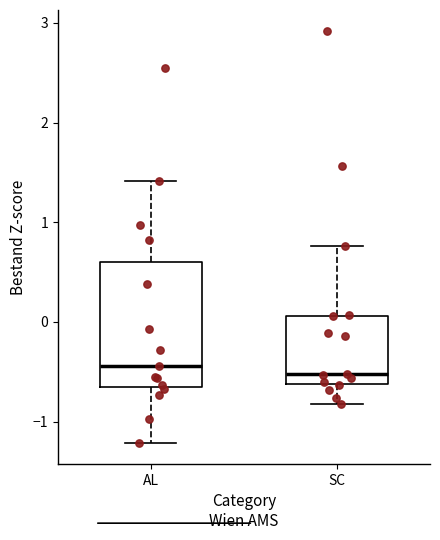

Where is the lower edge of the box for SC on the y-axis? The values are not printed on the chart, so give them approximately, as read against the axis.

-0.6